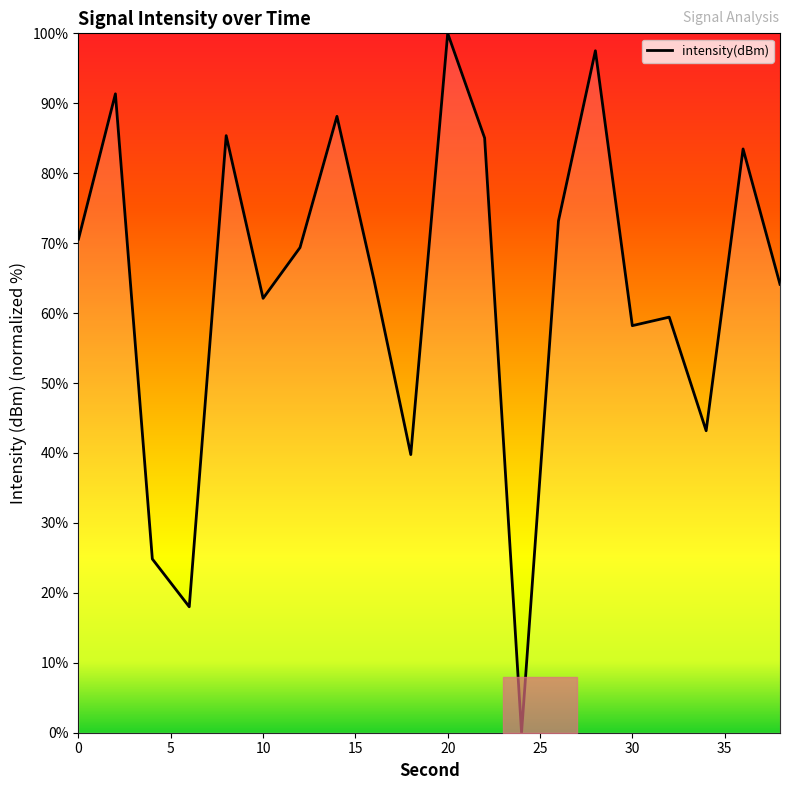

What is the difference between the maximum and minimum values?

100.0